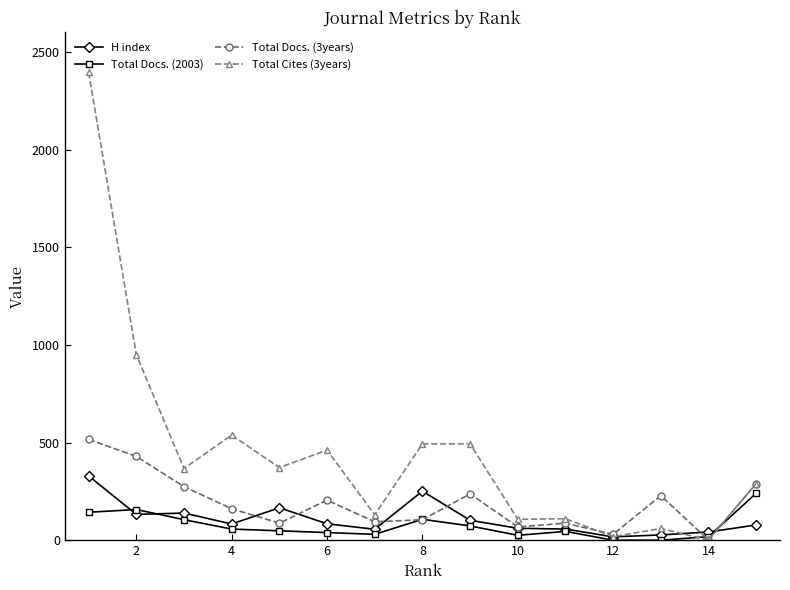

What are all the series names shown in the legend?

H index, Total Docs. (2003), Total Docs. (3years), Total Cites (3years)